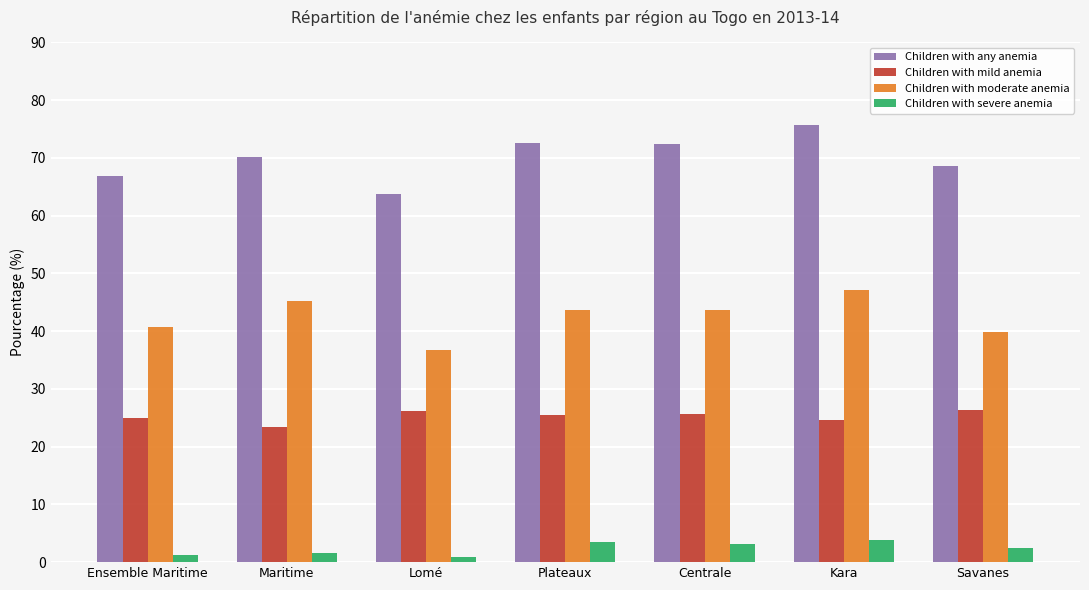

What is the spread (max minus min) of values at Kara?

71.9